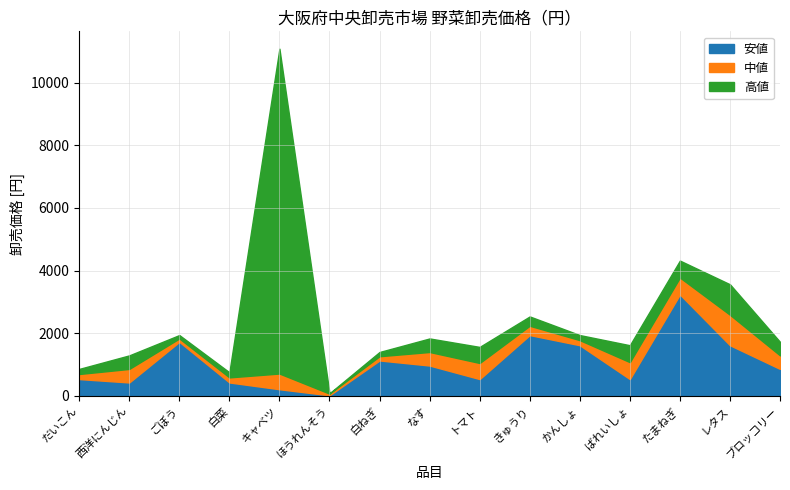

Between ばれいしょ and きゅうり, which is larger?

きゅうり